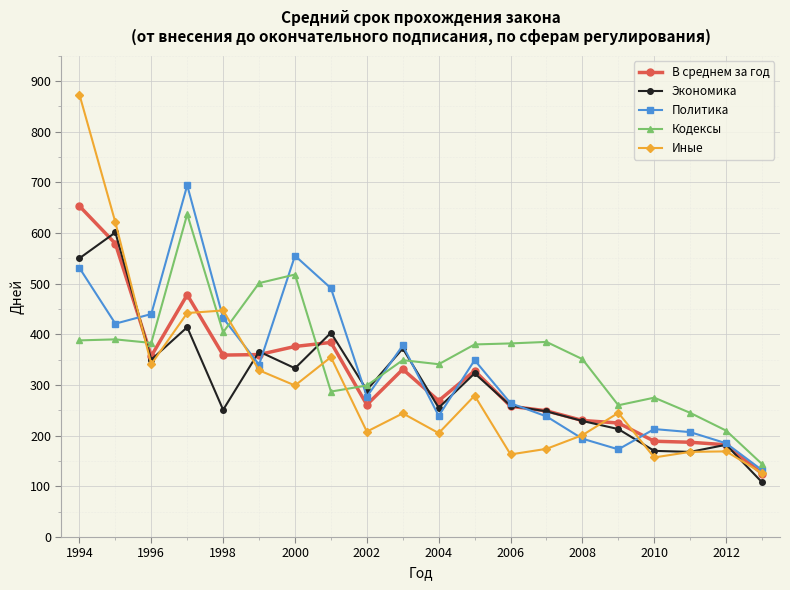

What are all the series names shown in the legend?

В среднем за год, Экономика, Политика, Кодексы, Иные